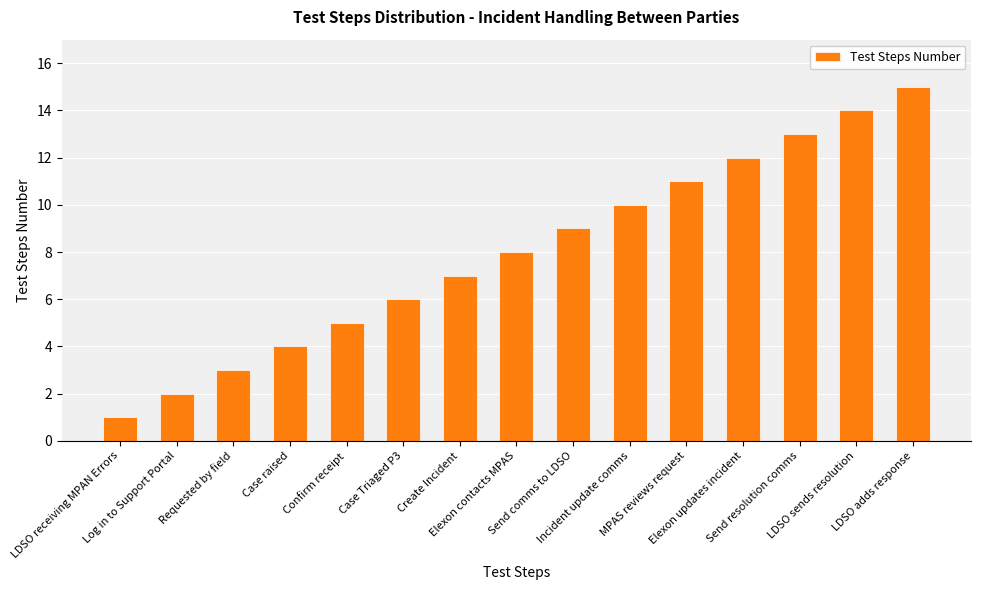

How many categories are shown in the chart?

15